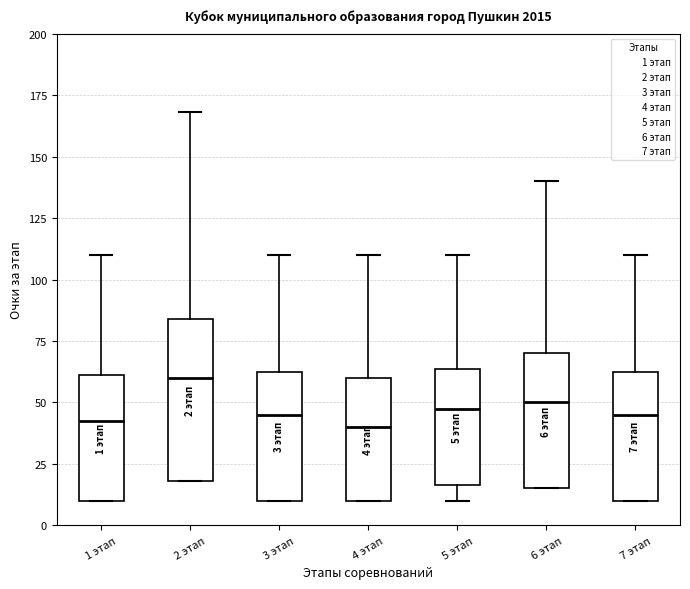

Which box is the tallest, from its lower edge to its upper edge?

2 этап